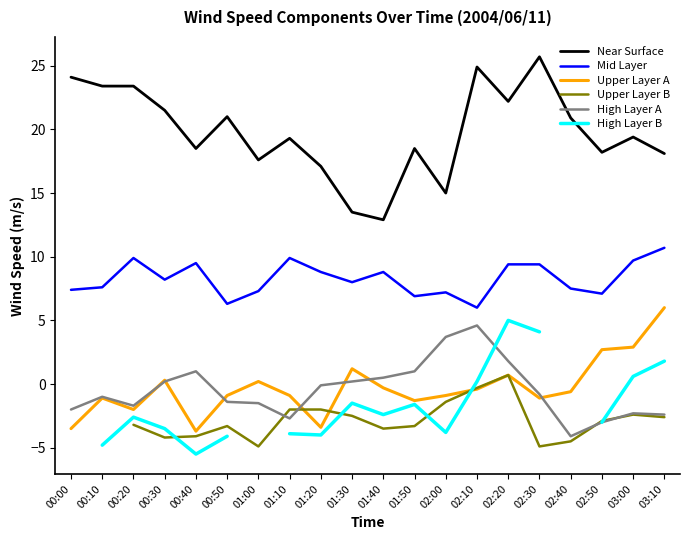

How many categories are shown in the chart?

20